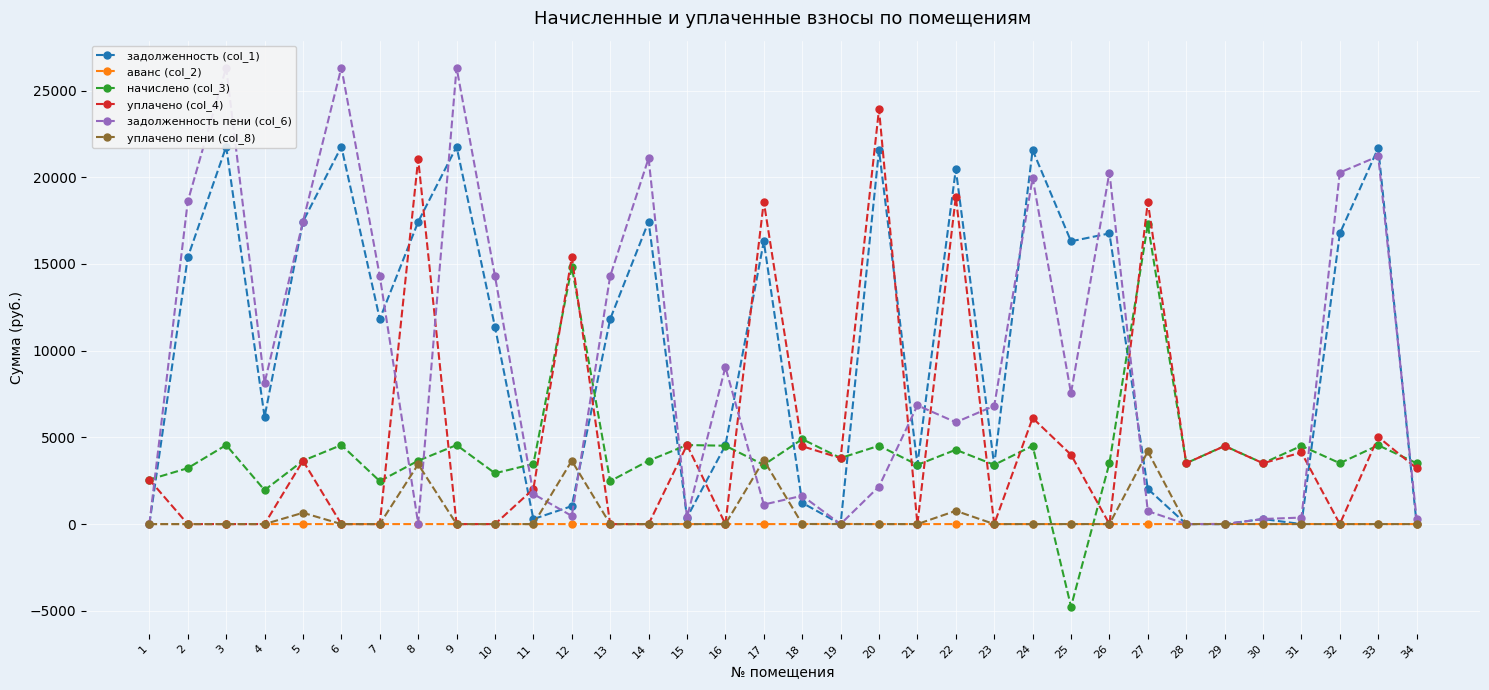

What is the sum of all уплачено (col_4) values?

171522.6